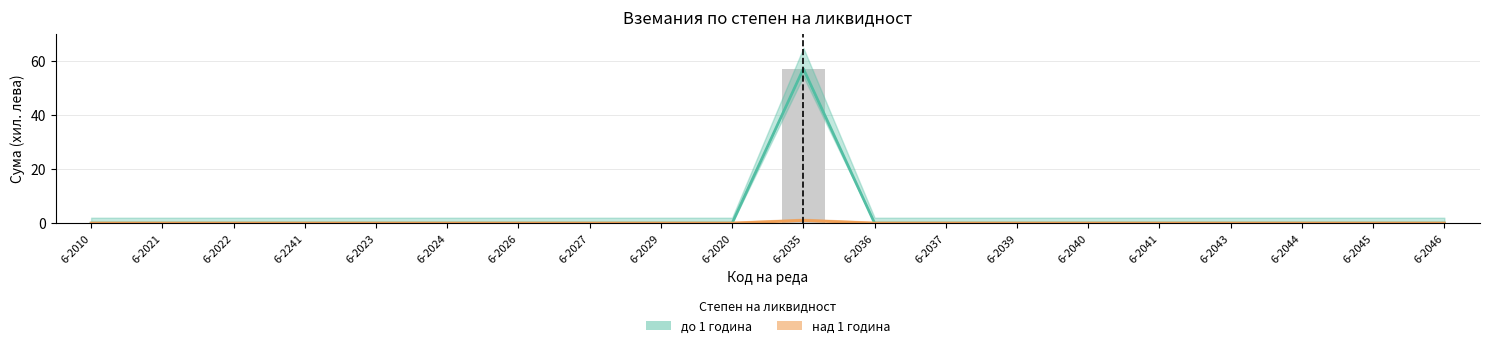

What is the label of the 4th bar from the right?

6-2043